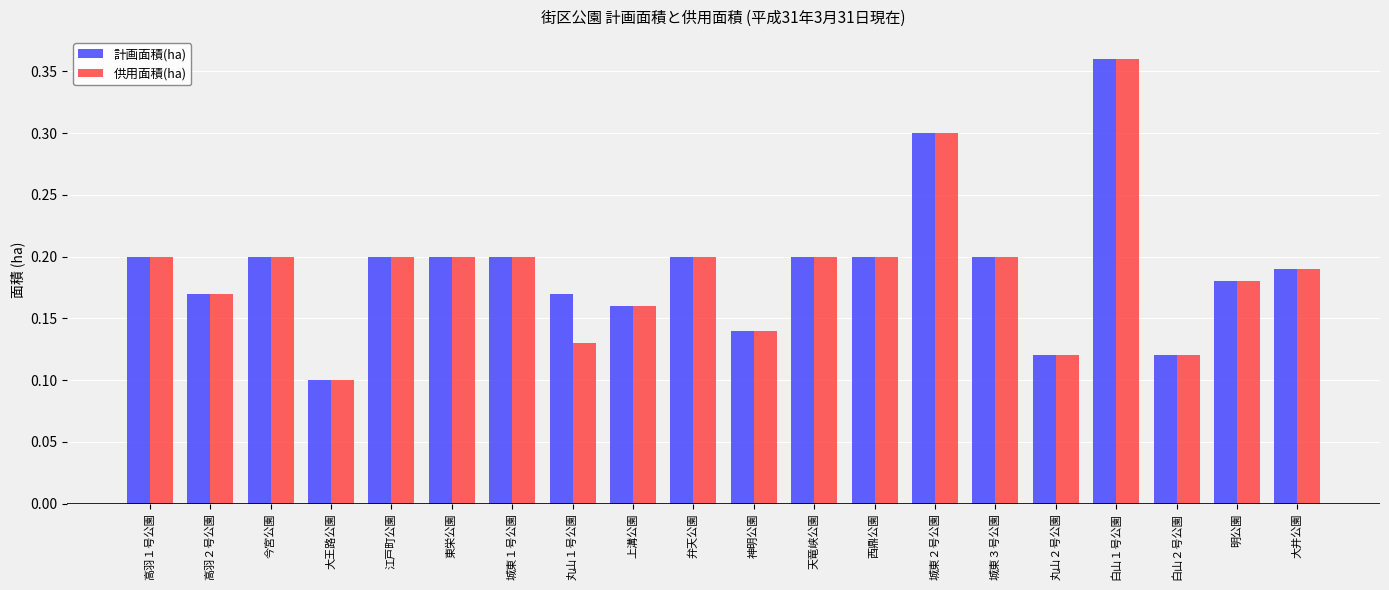

At how many categories does at least one series exceed 0?

20